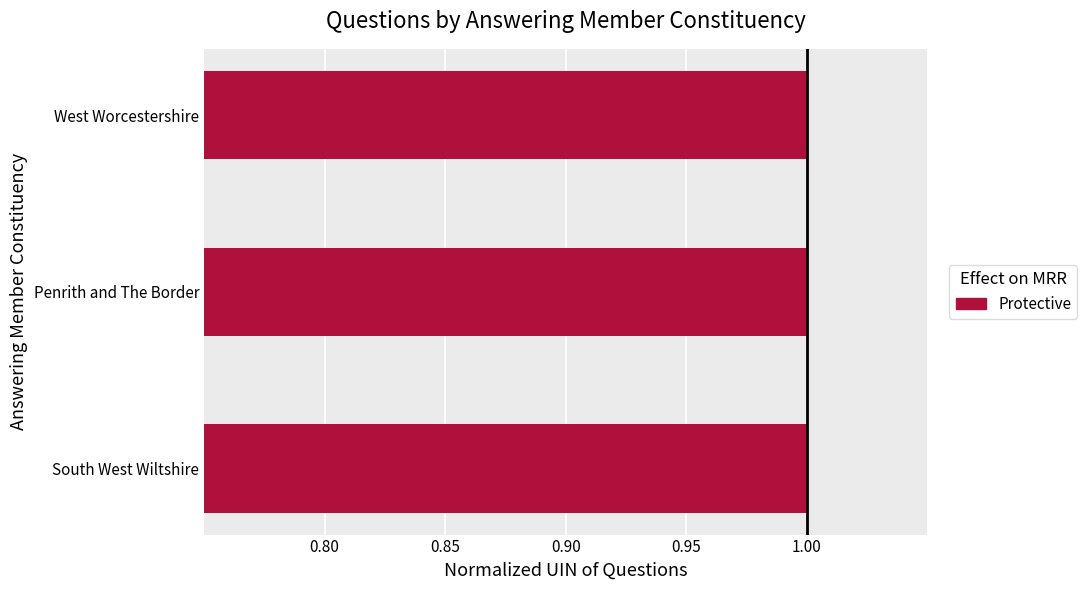

The chart shows a value of 1.0 at Penrith and The Border. True or false?

True